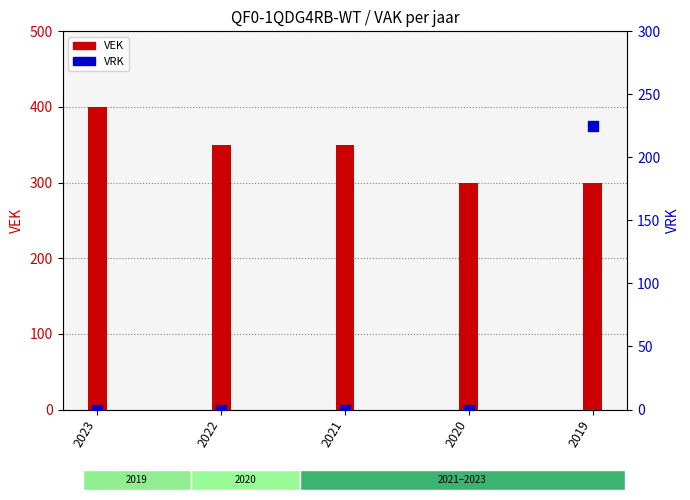

Is the value of VRK at 2020 greater than the value of VEK at 2021?

No